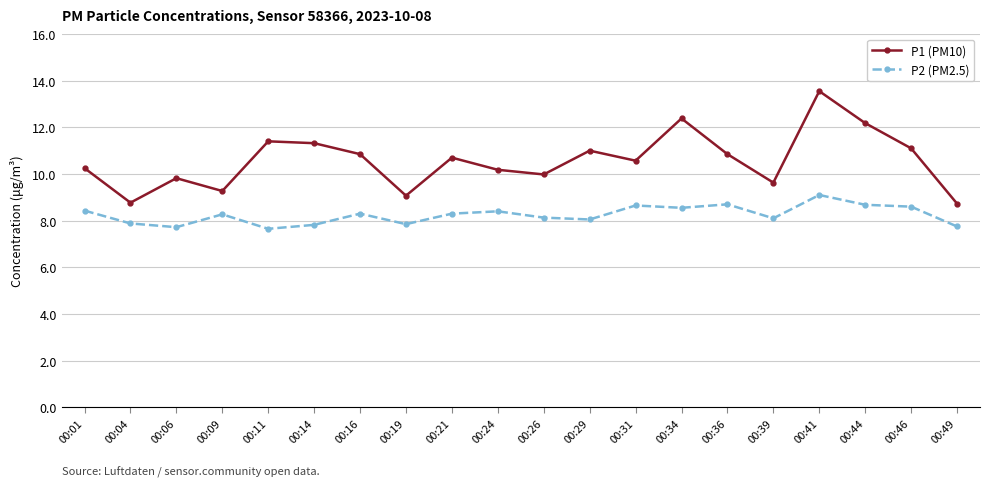

At which category does P2 (PM2.5) reach its first local valley?

00:06